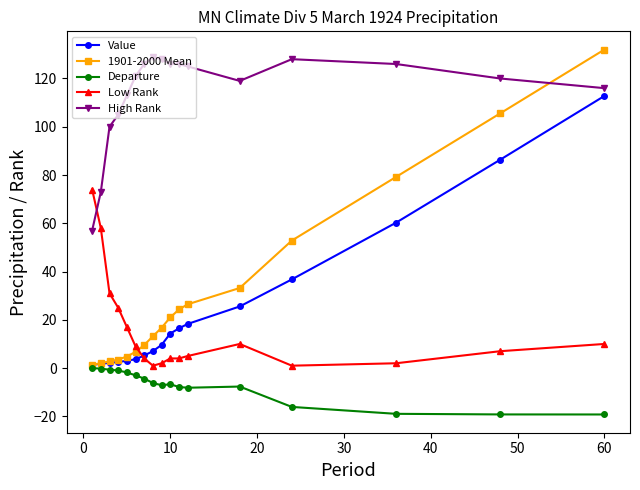

How many lines are shown in the chart?

5